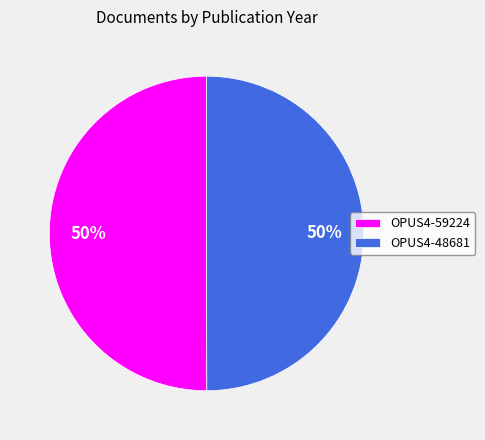

Combined, do OPUS4-59224 and OPUS4-48681 account for over 50%?

Yes